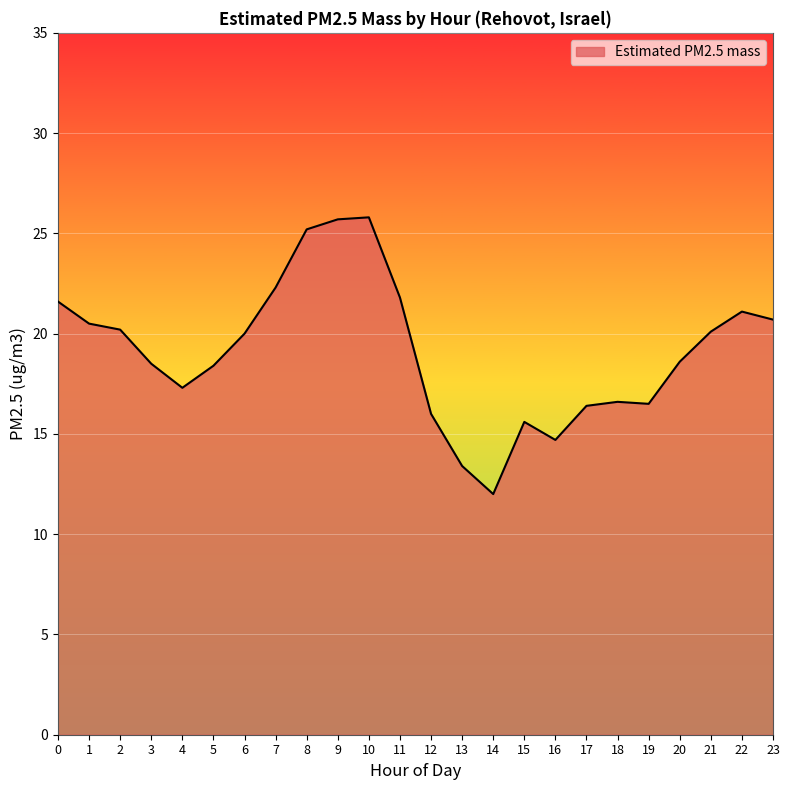

Is it true that the value at 15 is 15.6?

True